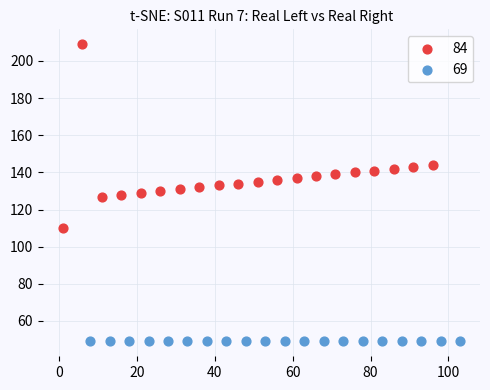

Which series contains the lowest Y value?

69